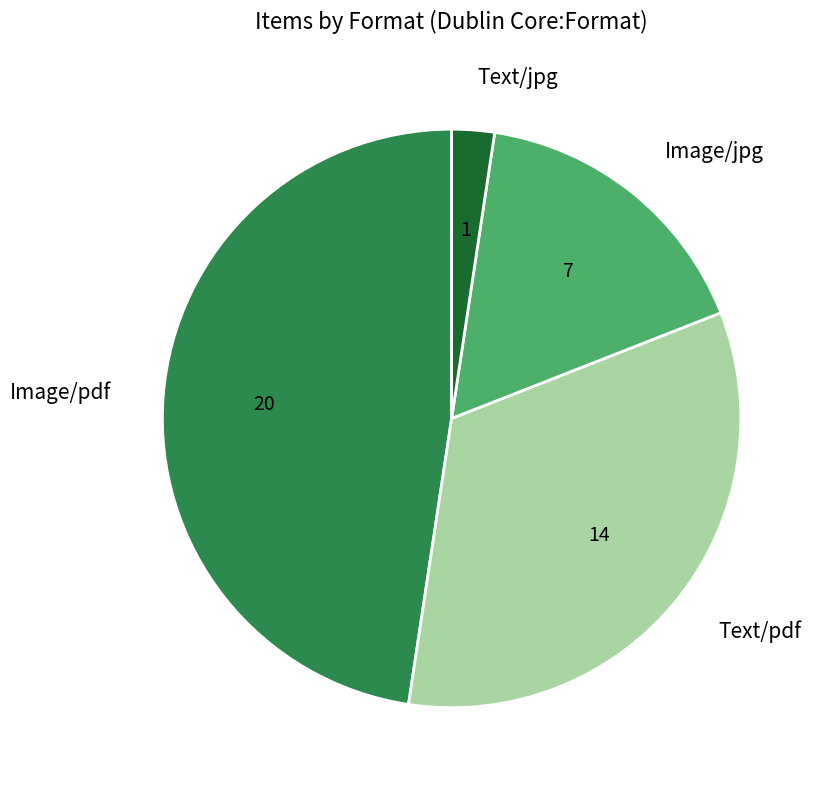

Is there any slice that represents more than half of the pie?

No